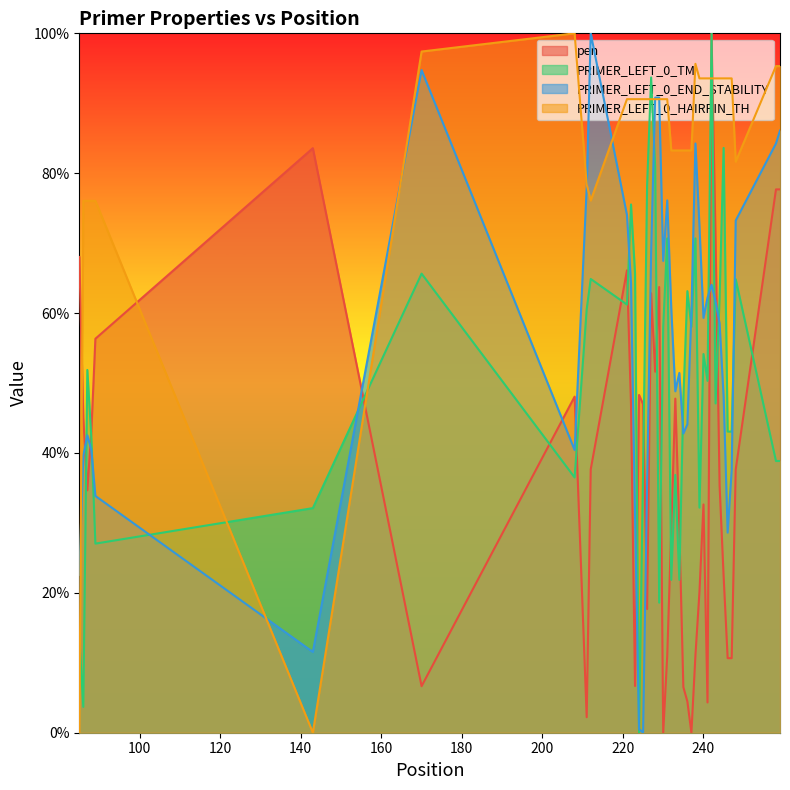

Reading right to left, what are all the values shown in this chart?

pen: 259=77.7	258=77.7	248=37.6	247=10.7	246=10.7	245=22.4	244=35.3	243=70.5	242=100.0	241=4.3	240=32.6	239=20.2	238=11.1	237=0.0	236=4.5	235=6.5	234=29.2	233=47.8	232=29.2	231=11.1	230=0.0	229=63.7	228=51.6	227=62.8	226=17.7	225=47.0	224=48.3	223=6.7	222=47.0	221=66.1	212=37.7	211=2.2	208=48.1	170=6.7	143=83.6	89=56.3	88=43.2	87=34.7	86=45.0	85=68.0
PRIMER_LEFT_0_TM: 259=38.9	258=38.9	248=64.8	247=43.1	246=43.1	245=83.6	244=62.2	243=47.1	242=100.0	241=50.3	240=54.2	239=32.2	238=70.7	237=58.0	236=63.1	235=47.8	234=21.9	233=36.9	232=21.9	231=70.7	230=58.0	229=18.6	228=80.9	227=93.7	226=78.3	225=37.8	224=0.0	223=65.7	222=75.5	221=61.2	212=64.9	211=60.6	208=36.5	170=65.6	143=32.1	89=27.0	88=42.1	87=51.9	86=3.7	85=13.7
PRIMER_LEFT_0_END_STABILITY: 259=86.1	258=84.3	248=73.2	247=37.5	246=28.6	245=48.0	244=58.5	243=61.7	242=64.0	241=62.2	240=59.3	239=72.4	238=84.3	237=60.1	236=44.1	235=42.8	234=51.4	233=48.8	232=60.6	231=76.1	230=67.5	229=90.8	228=90.8	227=68.8	226=35.7	225=0.0	224=0.5	223=31.2	222=64.3	221=74.0	212=100.0	211=78.0	208=40.4	170=94.8	143=11.5	89=33.9	88=40.4	87=42.5	86=39.6	85=22.6
PRIMER_LEFT_0_HAIRPIN_TH: 259=95.3	258=95.3	248=81.6	247=93.6	246=93.6	245=93.6	244=93.6	243=93.6	242=93.6	241=93.6	240=93.6	239=93.6	238=95.6	237=83.3	236=83.3	235=83.3	234=83.3	233=83.3	232=83.3	231=90.6	230=90.6	229=90.6	228=90.6	227=90.6	226=90.6	225=90.6	224=90.6	223=90.6	222=90.6	221=90.6	212=76.1	211=78.4	208=100.0	170=97.4	143=0.0	89=76.1	88=76.1	87=76.1	86=76.1	85=0.0